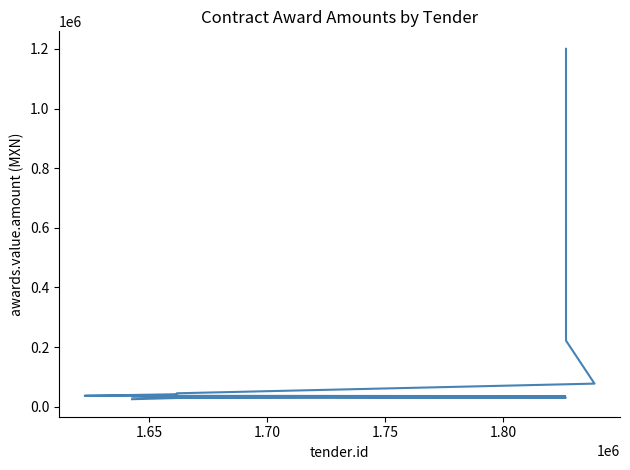

What is the smallest value displayed?

25012.8